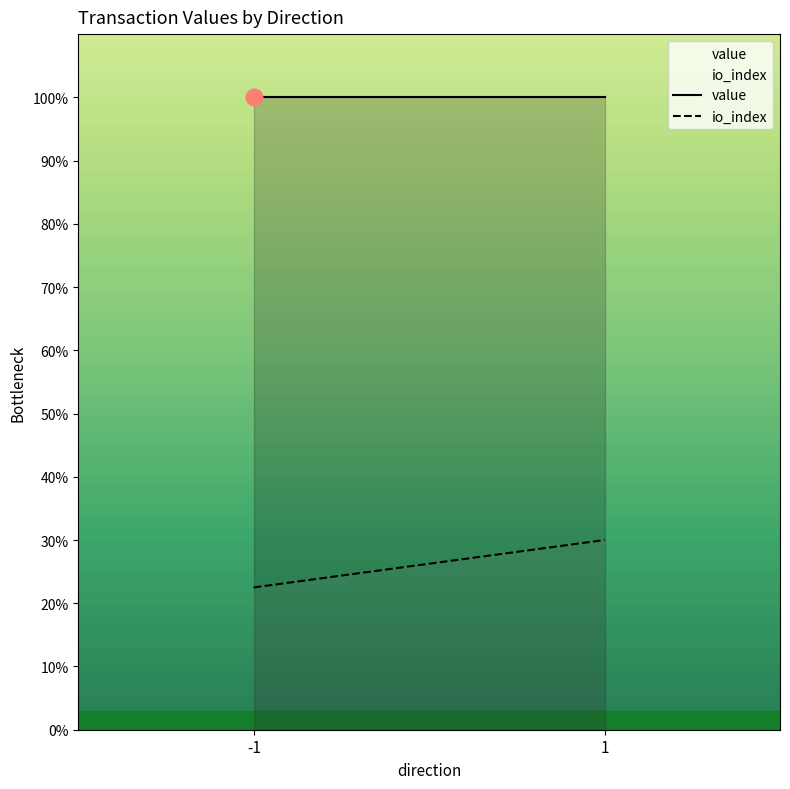

Reading left to right, what are all the values shown in this chart?

value: -1=100.0	1=100.0
io_index: -1=22.5	1=30.0